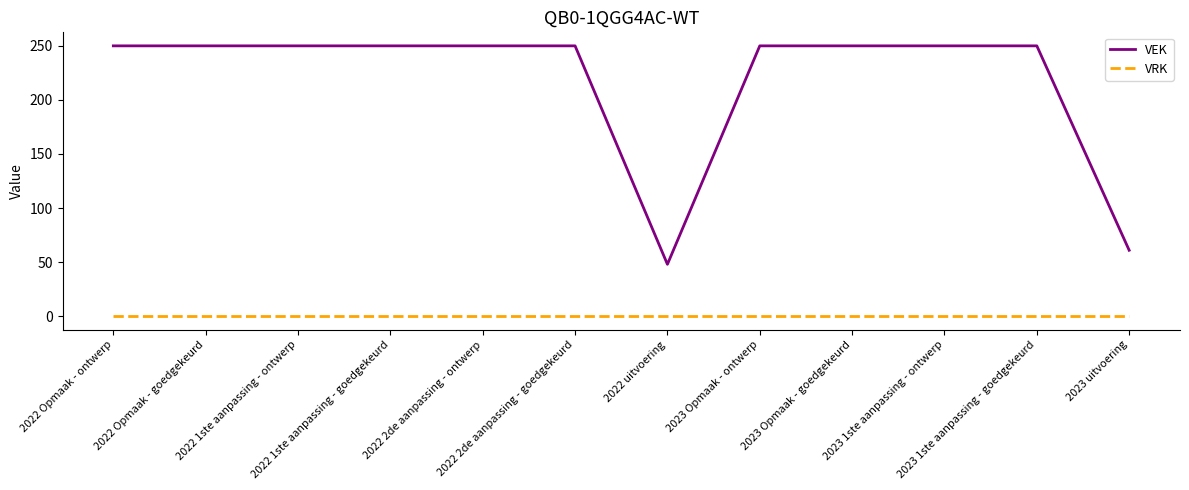

The VRK series shows 0 at 2023 1ste aanpassing - ontwerp. True or false?

True